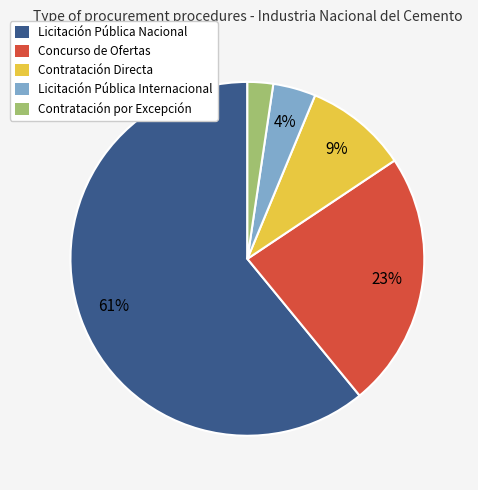

Which has a higher value, Contratación por Excepción or Contratación Directa?

Contratación Directa